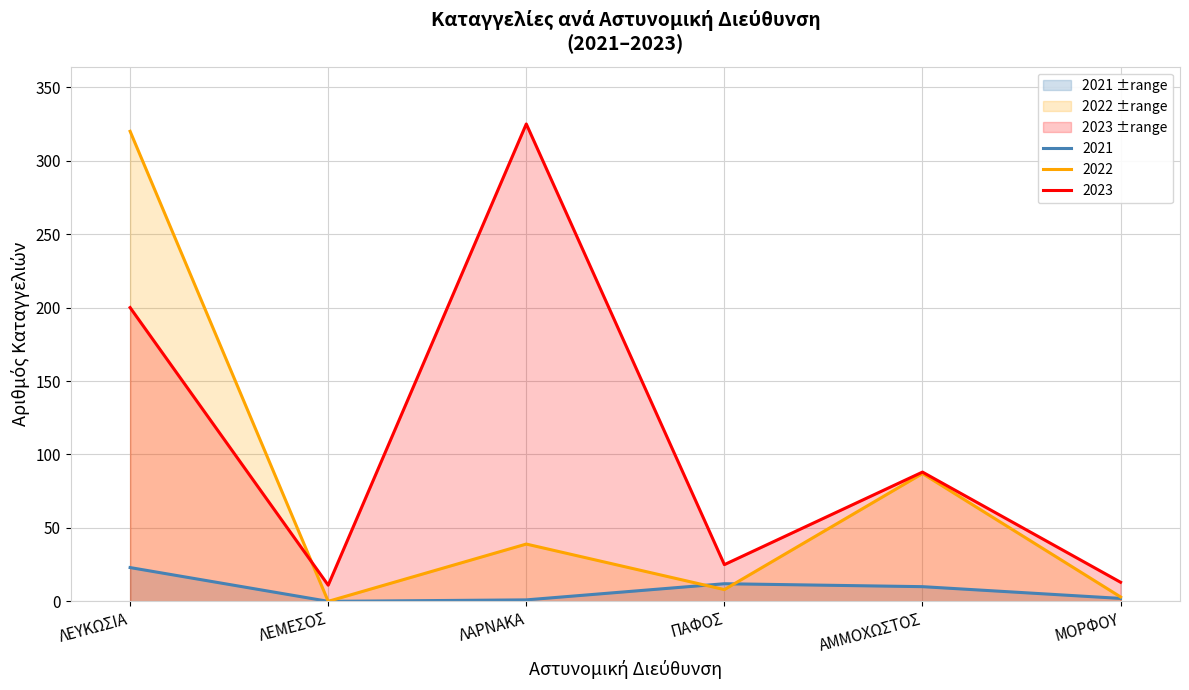

Which series has the largest total across all categories?

2023